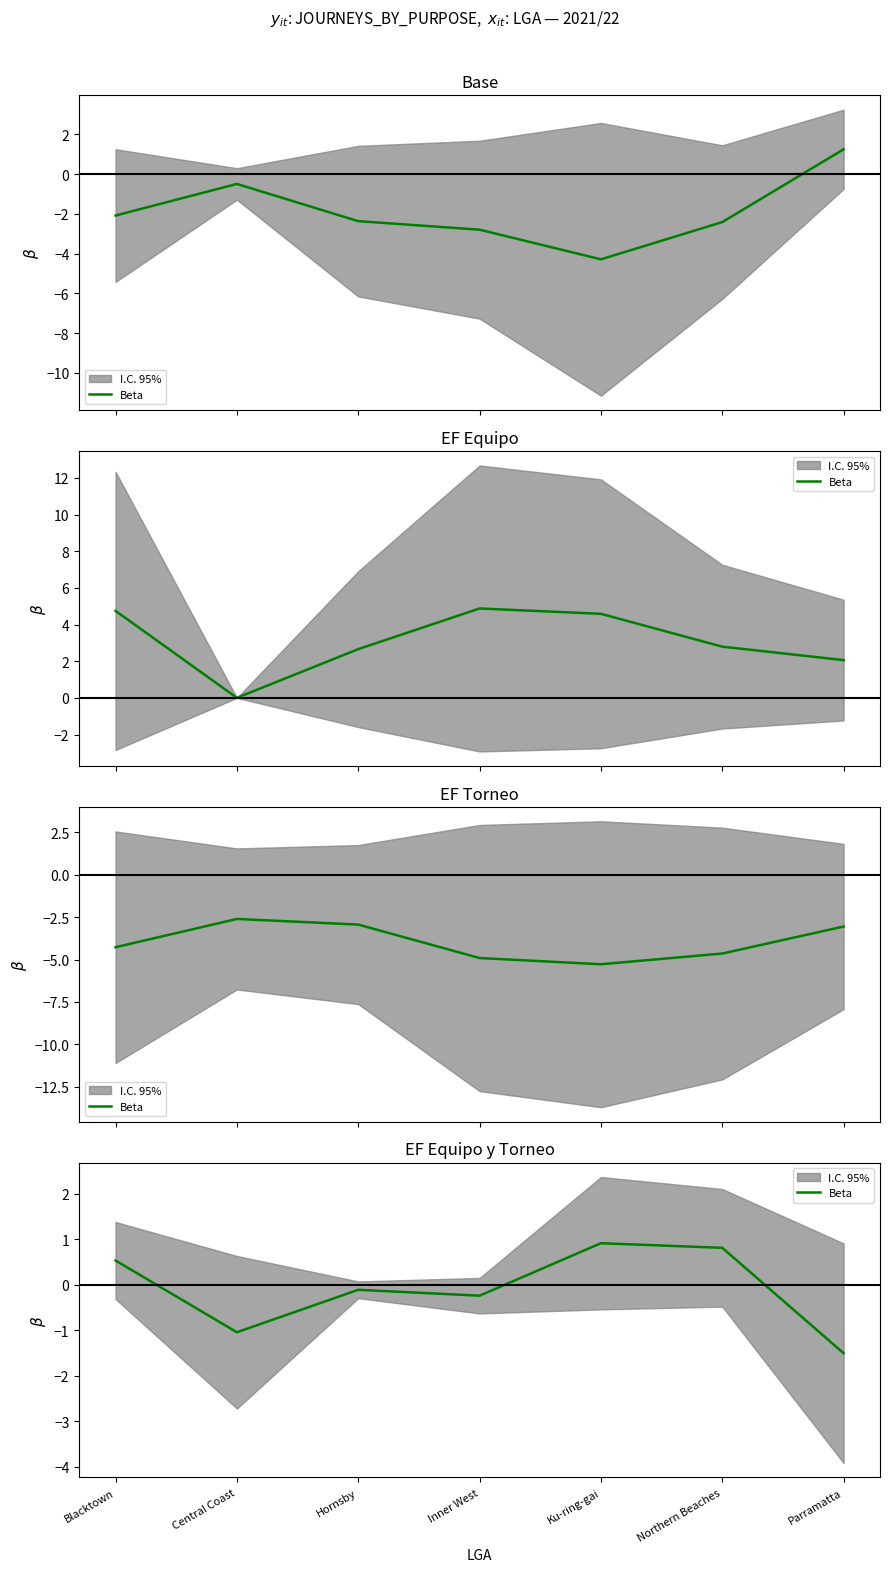

At which label is the value closest to 0?

Hornsby